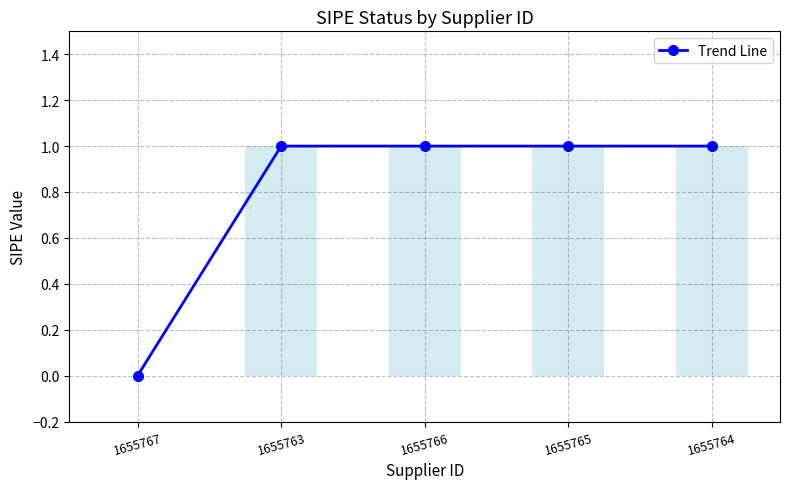

What is the label of the 5th bar from the left?

1655764